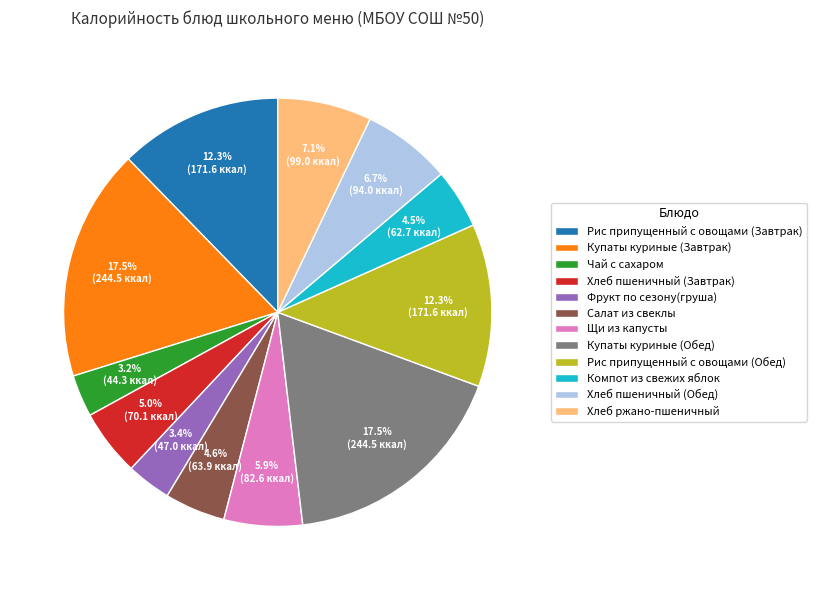

What percentage is NOT represented by Хлеб пшеничный (Завтрак)?

95.0%